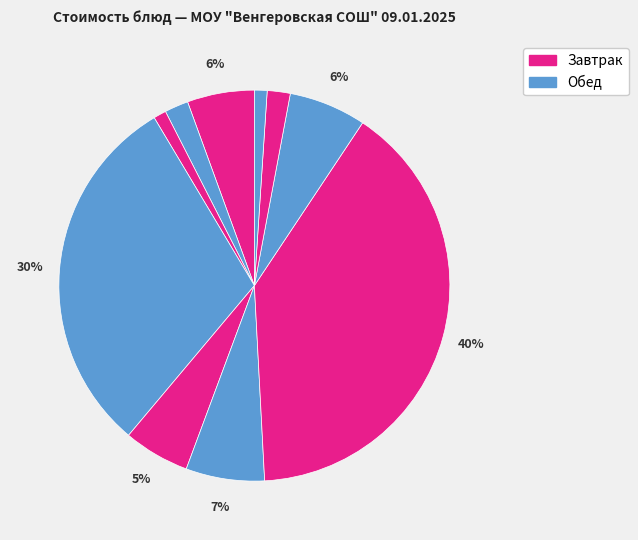

To the nearest percent, what is the difference between the largest and smallest slice percentages?

39%